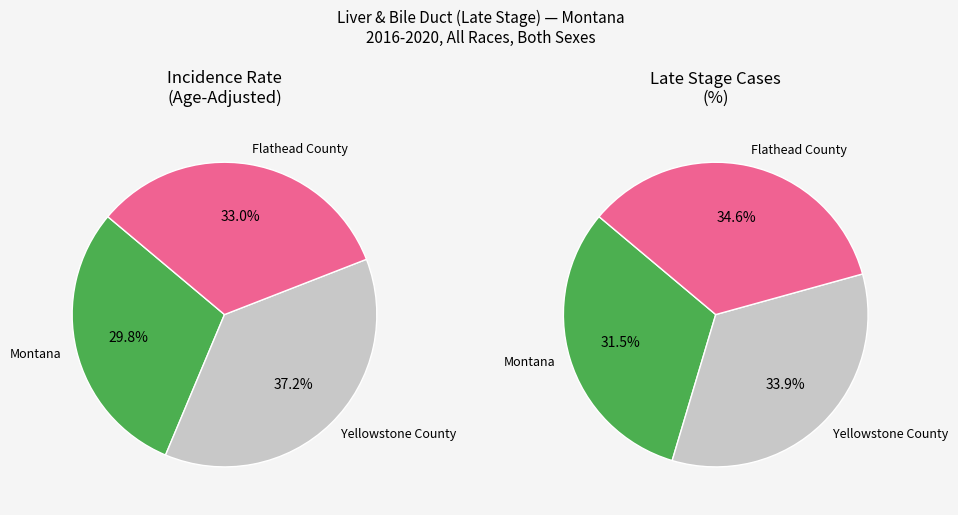

Count the number of slices in the pie.

3